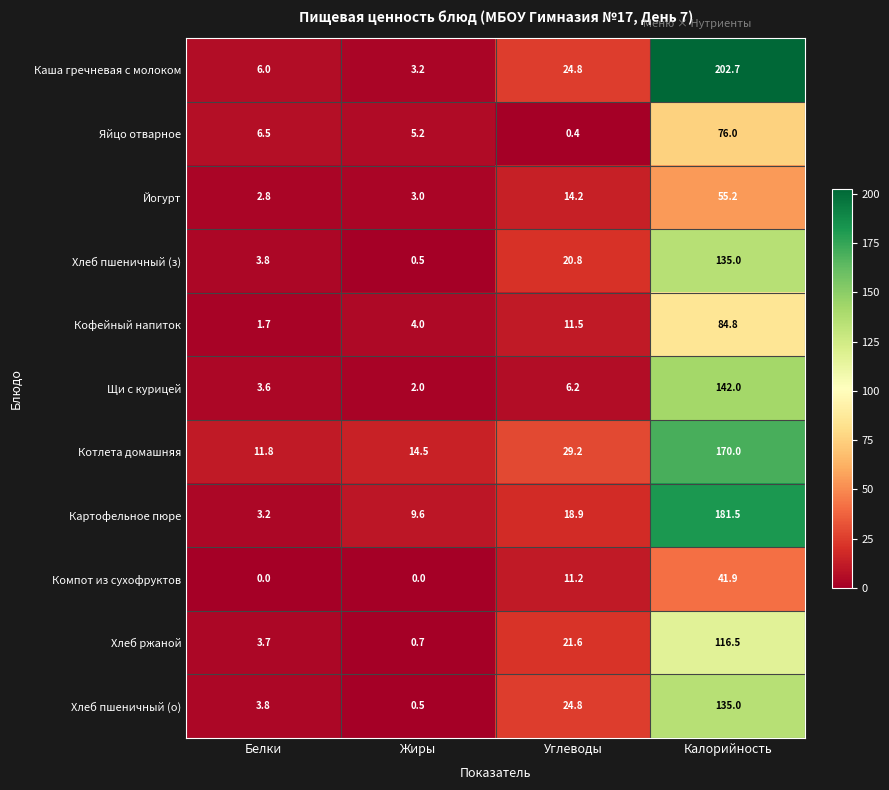

Which series has the largest total across all categories?

Каша гречневая с молоком